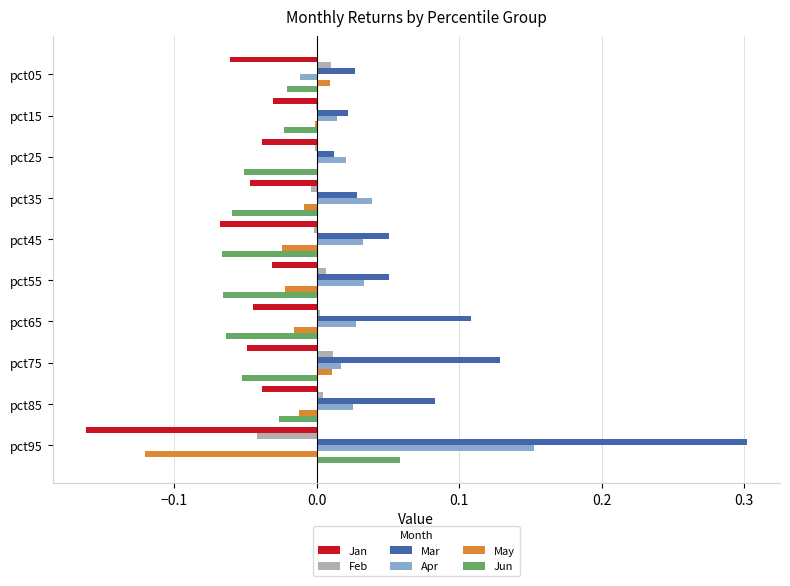

At which category is the sum across all series the highest?

pct95